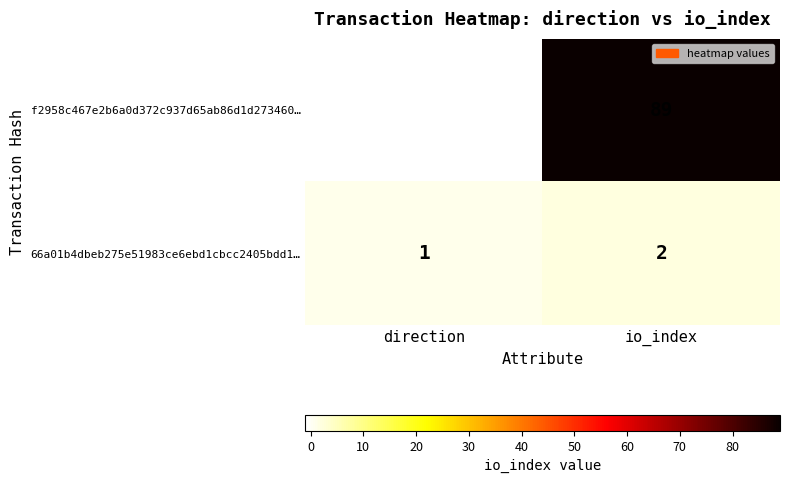

Which series has the widest spread of values?

f2958c467e2b6a0d372c937d65ab86d1d273460…